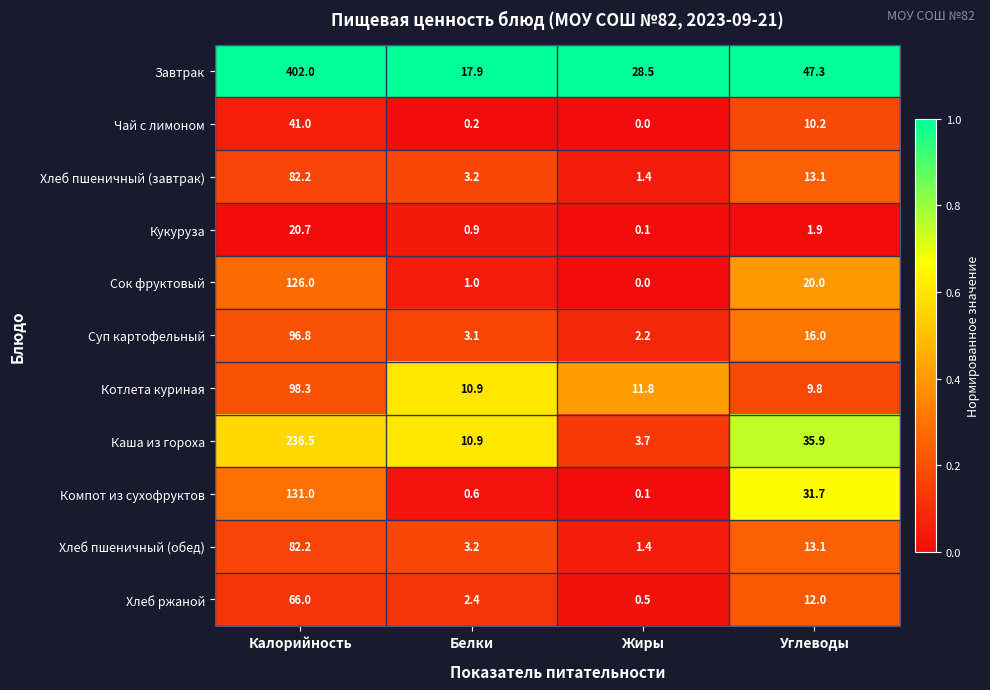

Which category has the lowest value across all series?

Жиры